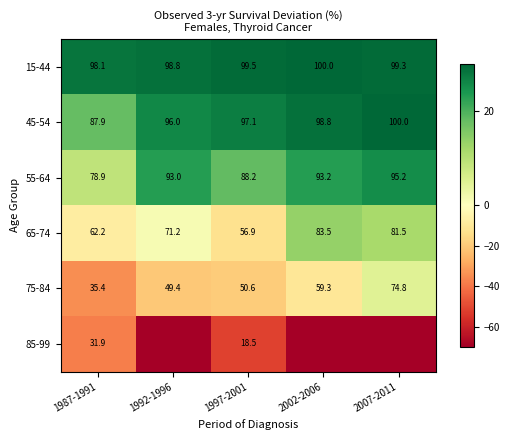

Which label corresponds to the largest value in the chart?

2002-2006